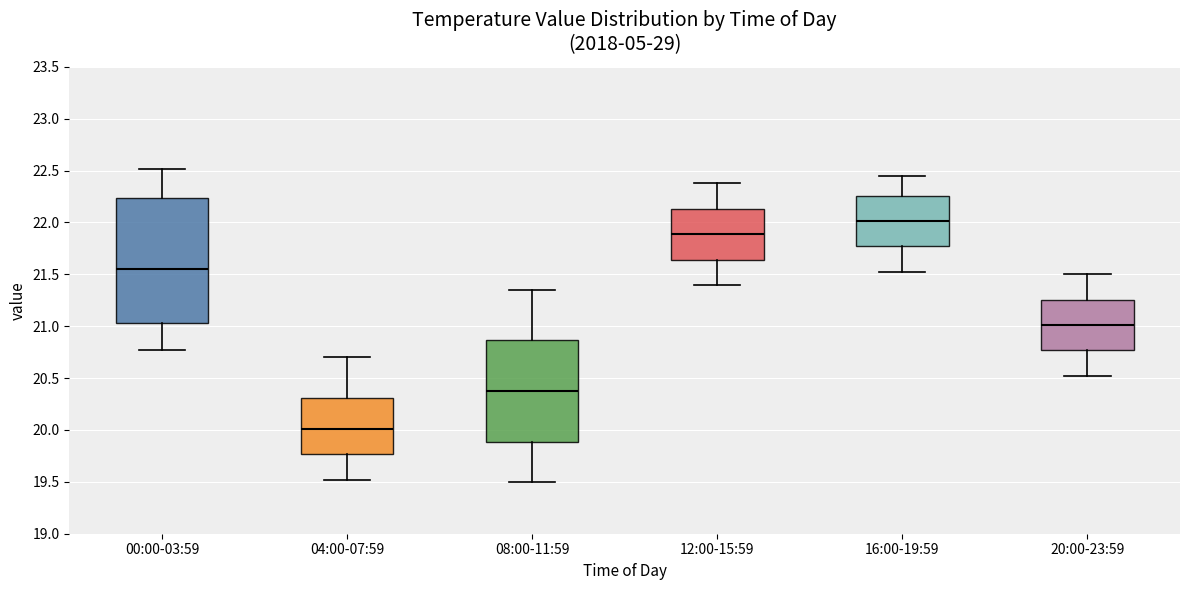

Reading left to right, read every box against the y-axis: the position of its median line, the range the box covers, and the ends of its whiskers. The values are not printed on the chart, so give them approximately, as read against the axis.

00:00-03:59: median 21.55, box 21.05 to 22.25, whiskers 20.75 to 22.50
04:00-07:59: median 20.00, box 19.75 to 20.30, whiskers 19.50 to 20.70
08:00-11:59: median 20.40, box 19.90 to 20.85, whiskers 19.50 to 21.35
12:00-15:59: median 21.90, box 21.65 to 22.15, whiskers 21.40 to 22.40
16:00-19:59: median 22.00, box 21.75 to 22.25, whiskers 21.50 to 22.45
20:00-23:59: median 21.00, box 20.75 to 21.25, whiskers 20.50 to 21.50